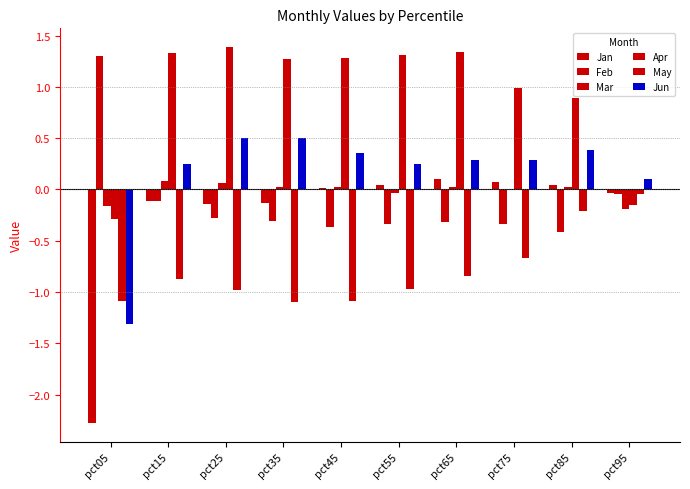

Are the bars grouped side by side (vs. stacked)?

Yes